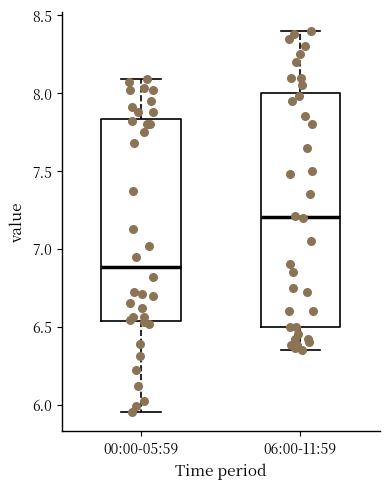

Which box has the highest median line?

06:00-11:59